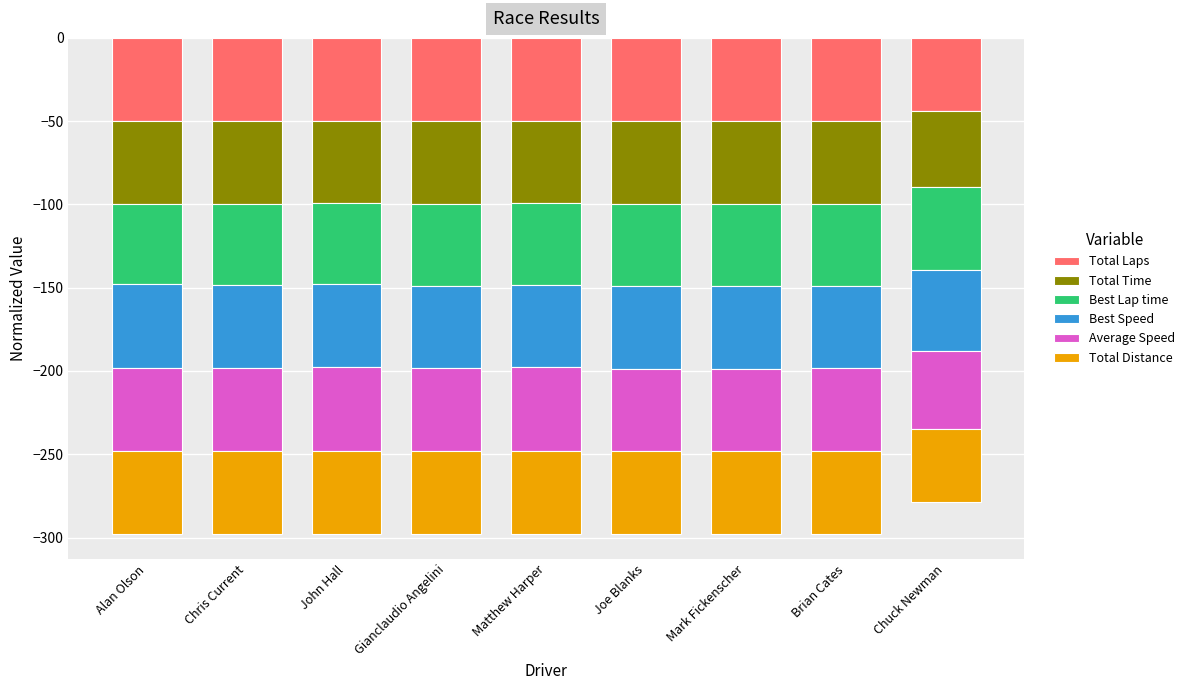

What is the spread (max minus min) of values at John Hall?

1.2